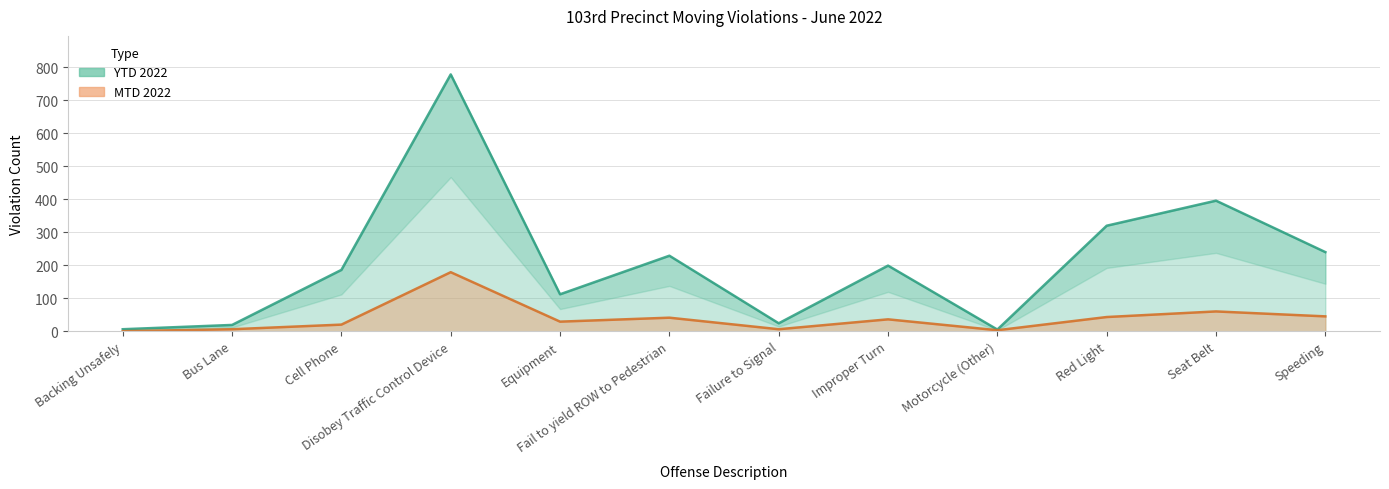

Reading right to left, transcribe all the data shown in this chart.

MTD 2022: Speeding=45	Seat Belt=60	Red Light=43	Motorcycle (Other)=3	Improper Turn=36	Failure to Signal=6	Fail to yield ROW to Pedestrian=41	Equipment=29	Disobey Traffic Control Device=179	Cell Phone=20	Bus Lane=6	Backing Unsafely=0
YTD 2022: Speeding=240	Seat Belt=396	Red Light=320	Motorcycle (Other)=5	Improper Turn=199	Failure to Signal=24	Fail to yield ROW to Pedestrian=229	Equipment=112	Disobey Traffic Control Device=779	Cell Phone=186	Bus Lane=19	Backing Unsafely=6